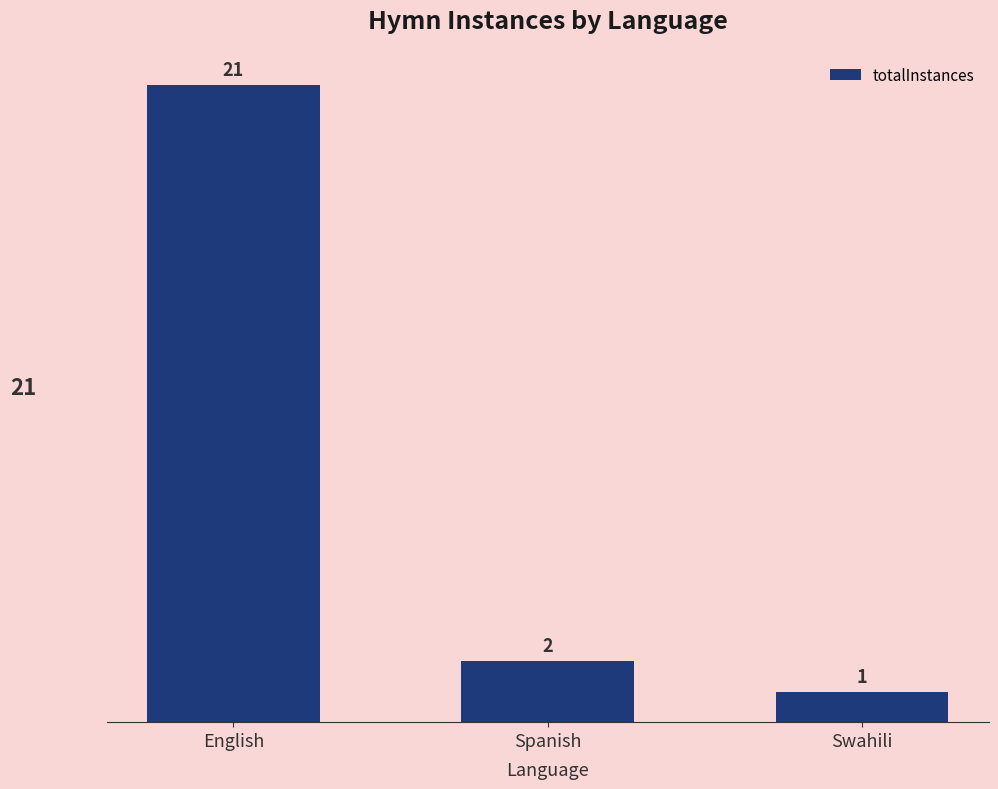

What is the value of the 2nd bar from the left?

2